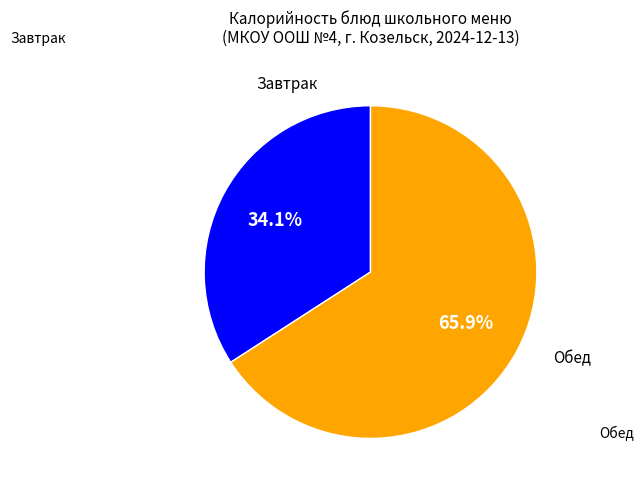

Is there any slice that represents more than half of the pie?

Yes